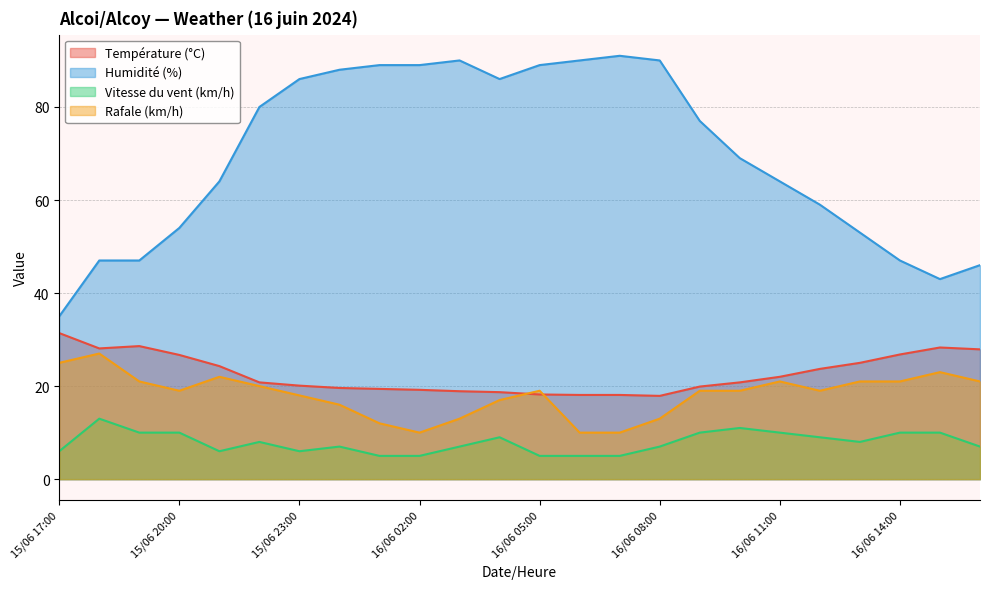

What is the difference between the Vitesse du vent (km/h) values at 16/06 14:00 and 16/06 02:00?

5.0